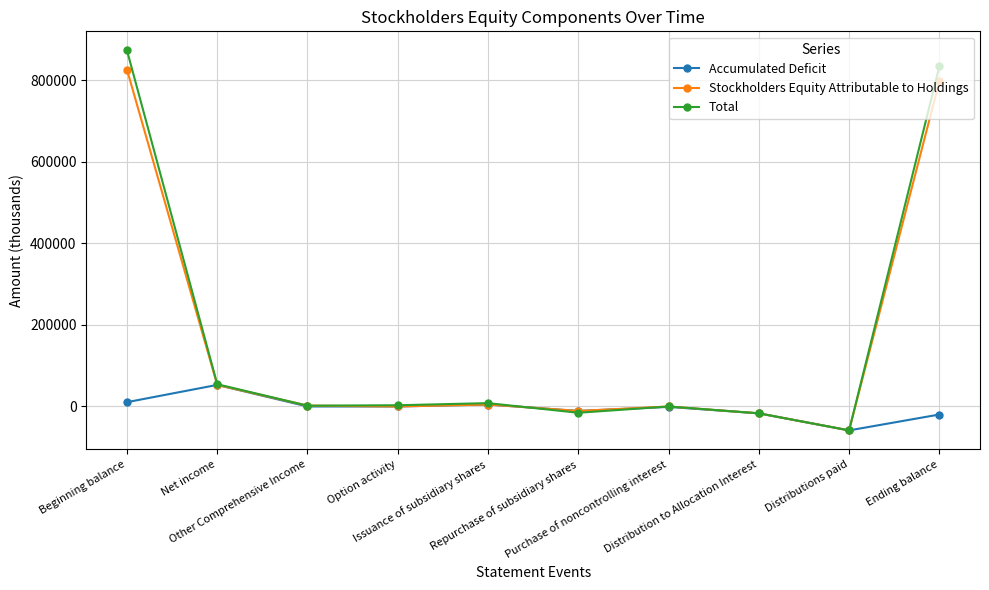

What is the difference between the maximum and minimum values in the Accumulated Deficit series?

111565